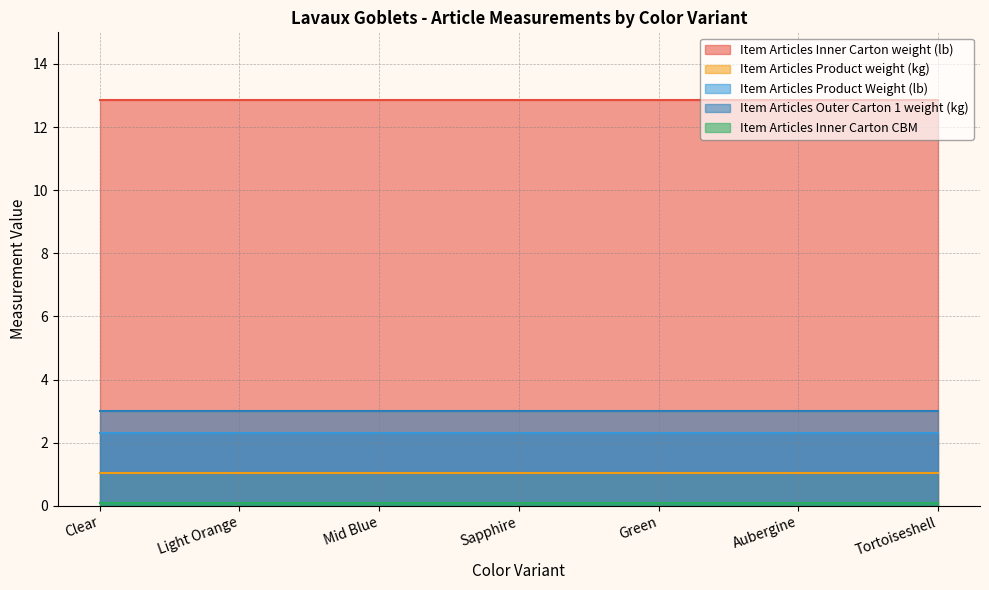

Which series has the largest range (max minus min)?

Item Articles Inner Carton weight (lb)